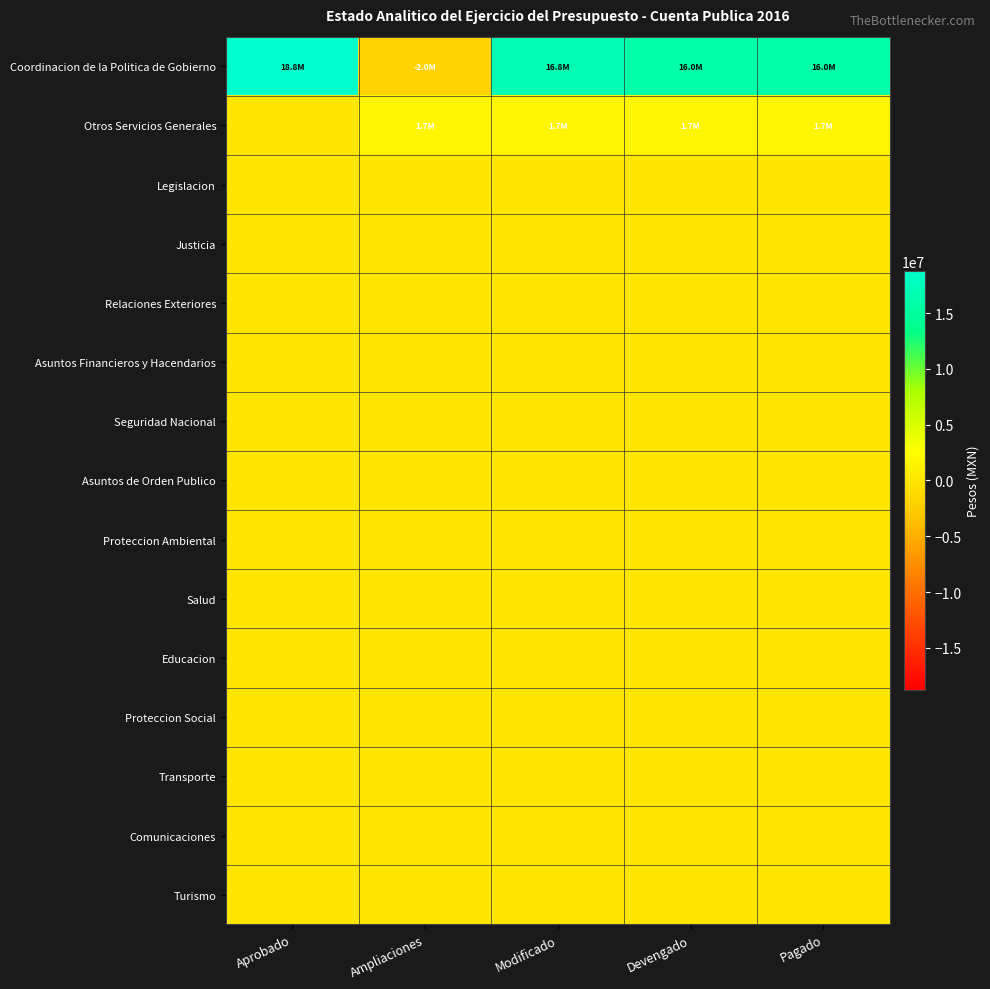

Between Ampliaciones and Devengado, which series saw the biggest shift?

Coordinacion de la Politica de Gobierno